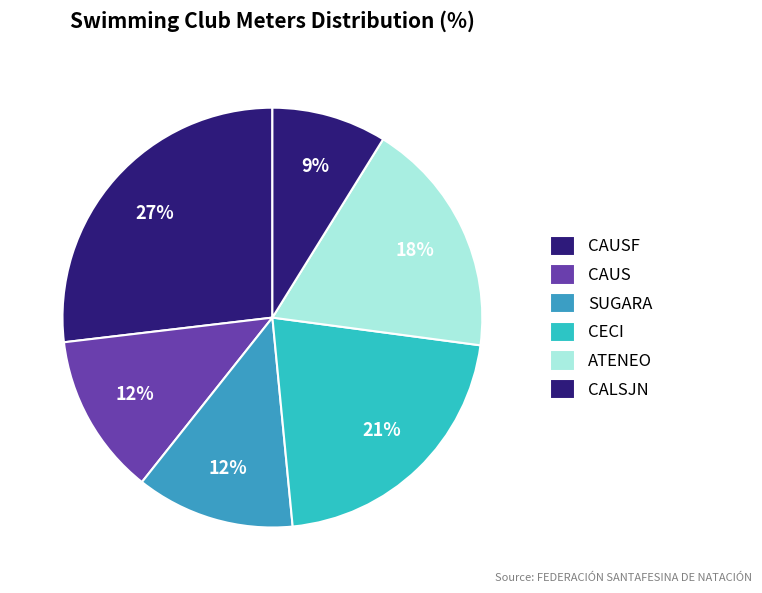

How many slices are in this pie chart?

6